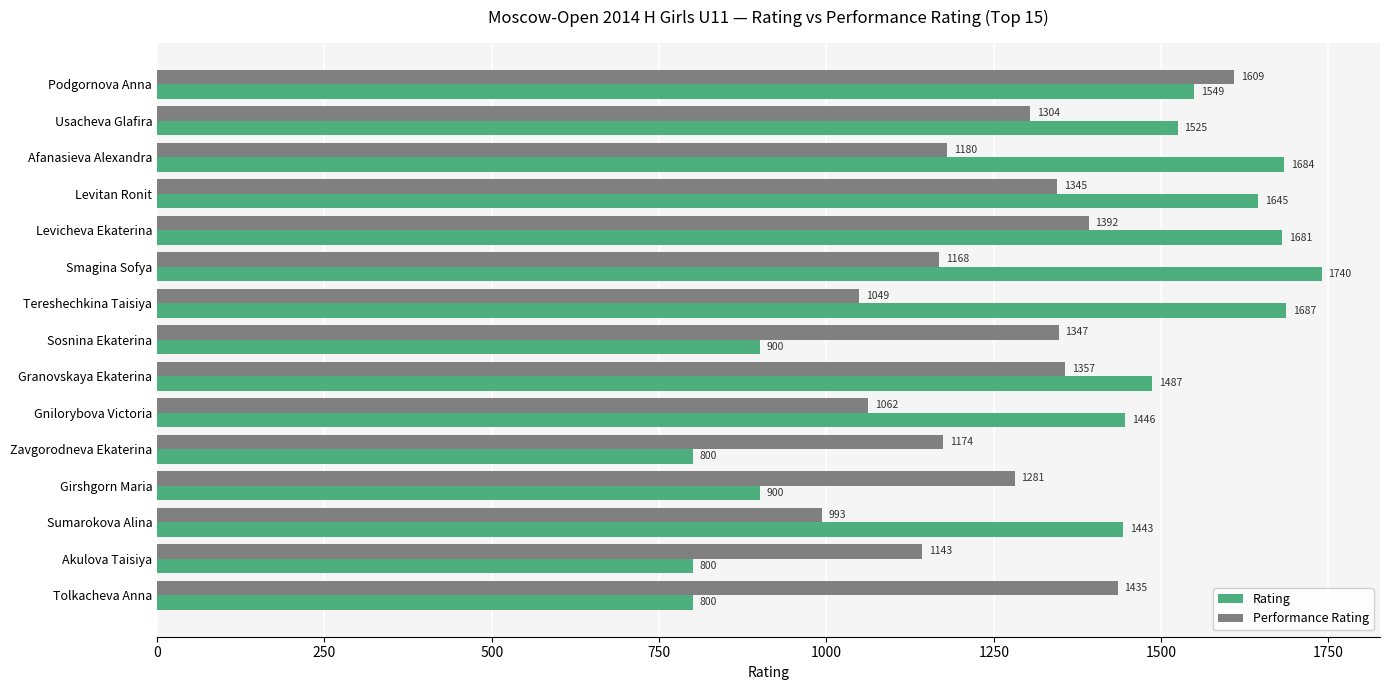

What is the total value across all series at Levitan Ronit?

2990